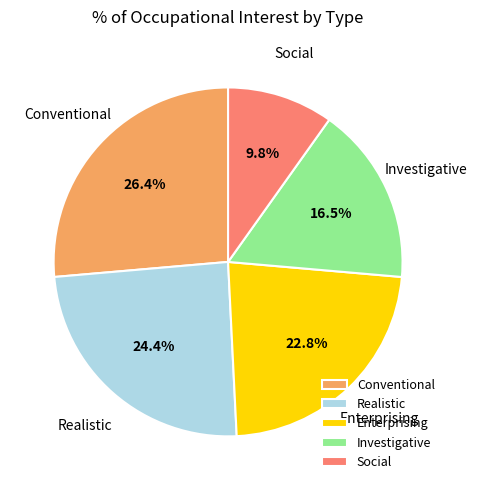

What is the largest slice in the pie chart?

Conventional